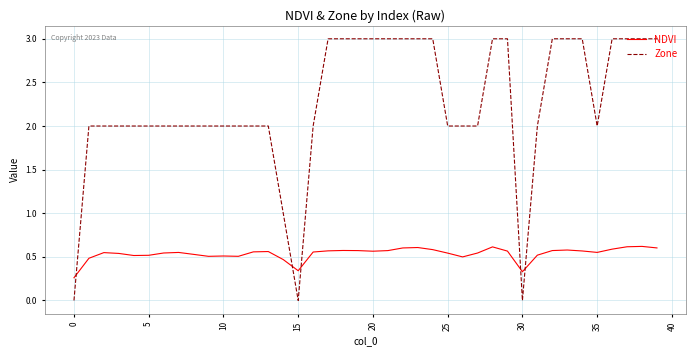

Which series has the largest range (max minus min)?

Zone